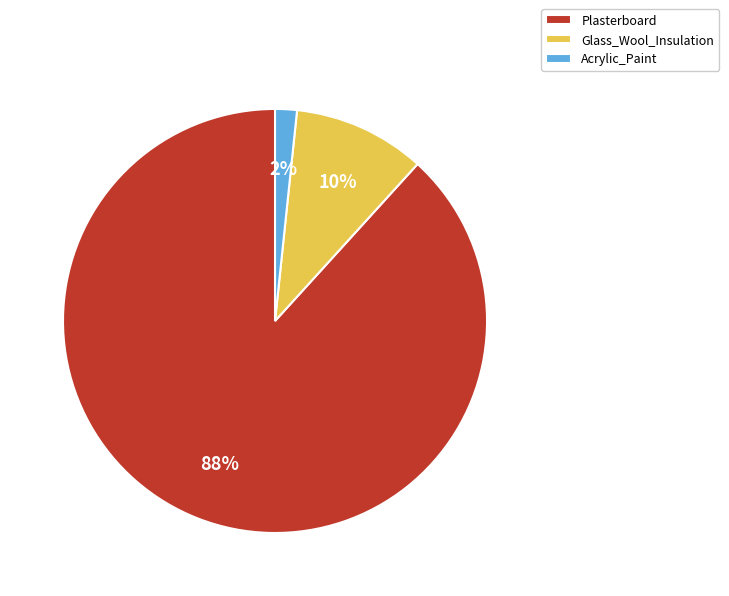

To the nearest percent, what is the average slice percentage?

33%